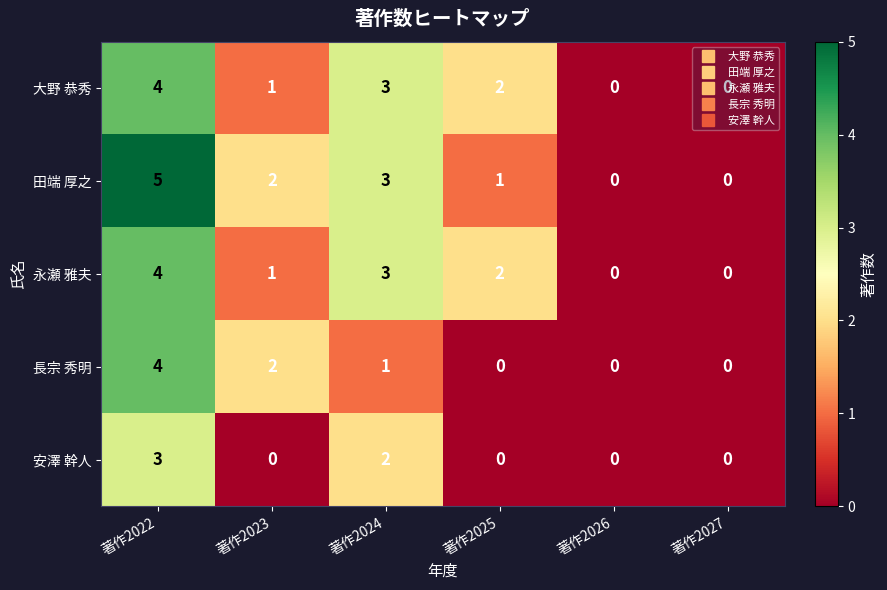

What is the difference between the maximum and minimum values in the 大野 恭秀 series?

4